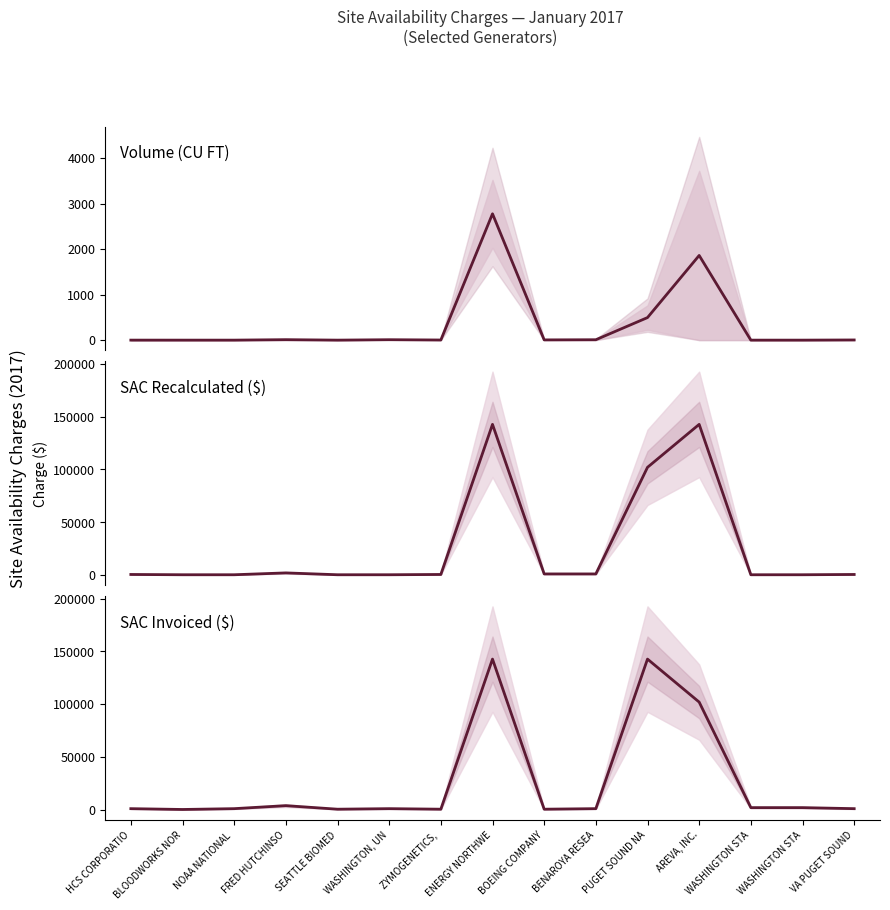

Rank the series by their maximum value, from highest to lowest.

2017 SAC Recalculated, 2017 SAC Invoiced, CU FT Midpoint